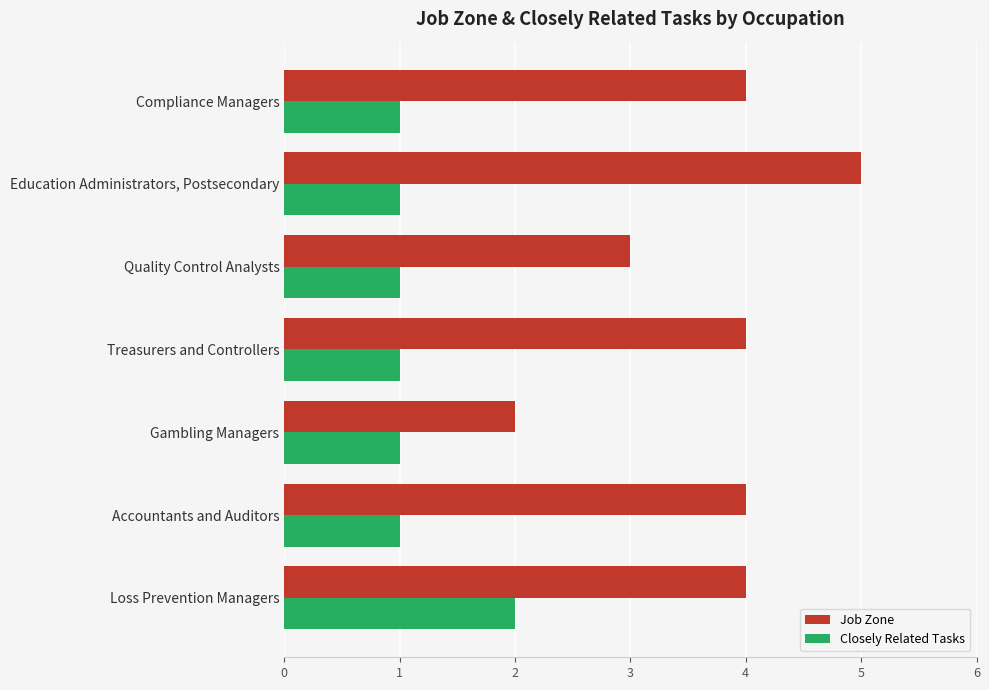

List the series in order of their peak value, lowest first.

Closely Related Tasks, Job Zone